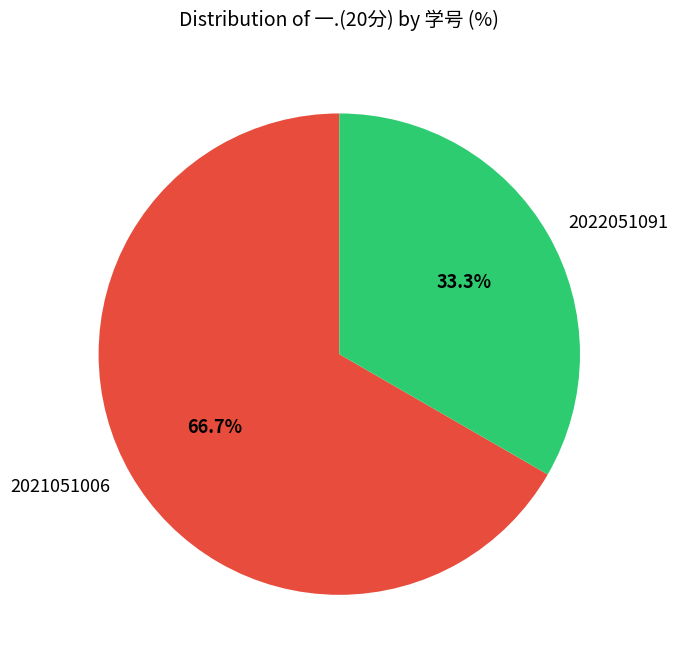

Which has a higher value, 2021051006 or 2022051091?

2021051006